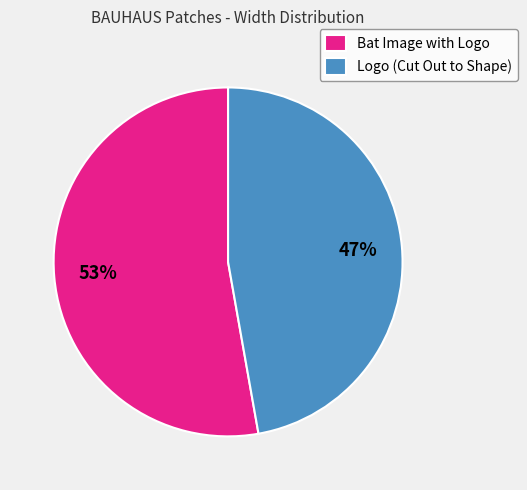

Is the sum of Logo (Cut Out to Shape) and Bat Image with Logo greater than half?

Yes